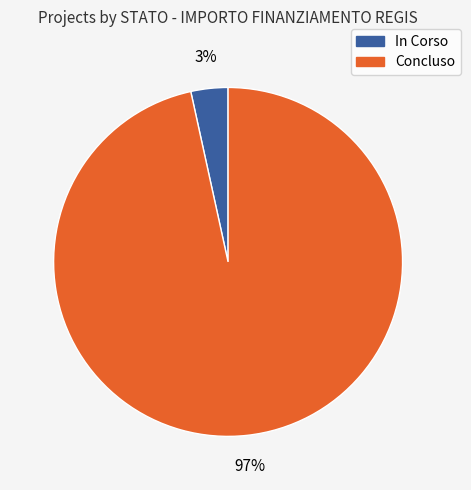

What is the smallest slice in the pie chart?

In Corso